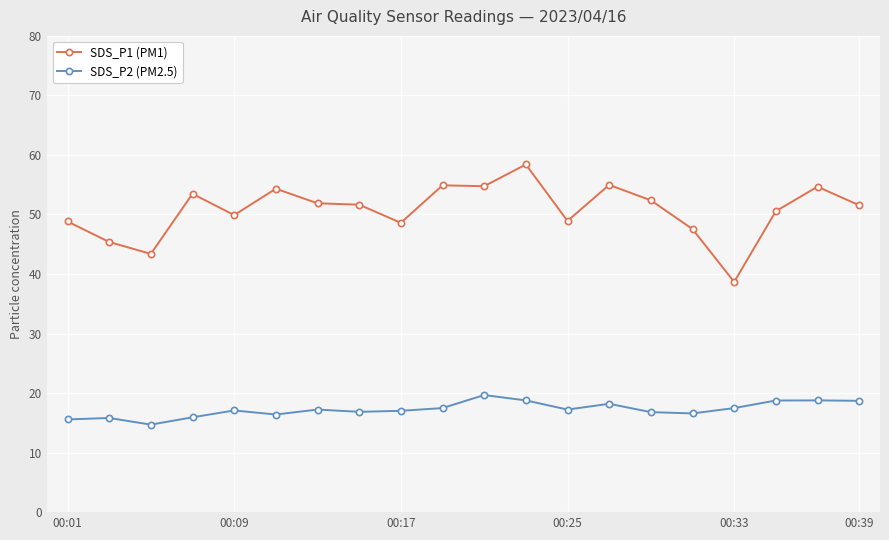

Which series has the largest total across all categories?

SDS_P1 (PM1)